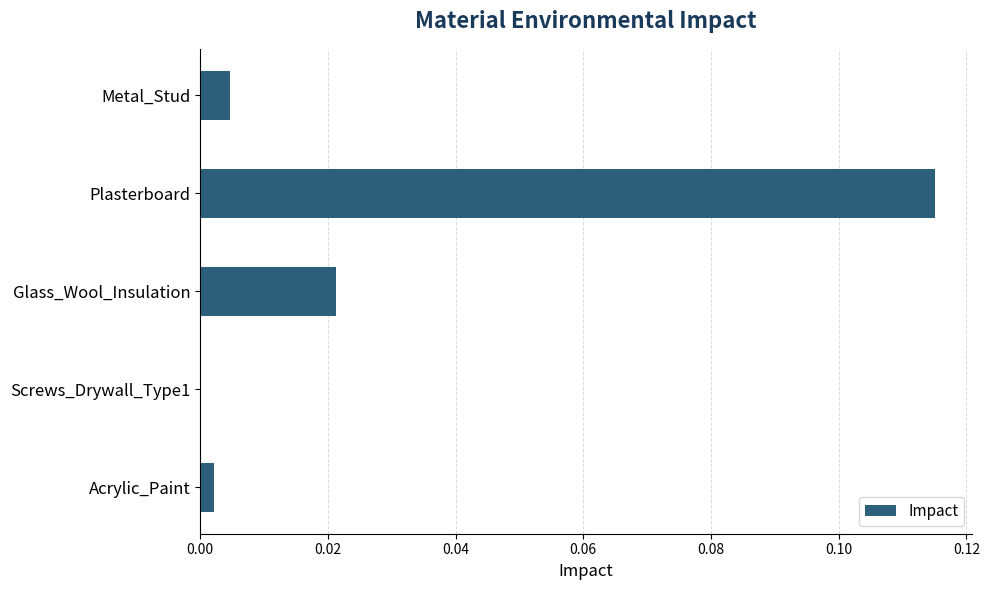

Which label corresponds to the largest value in the chart?

Plasterboard